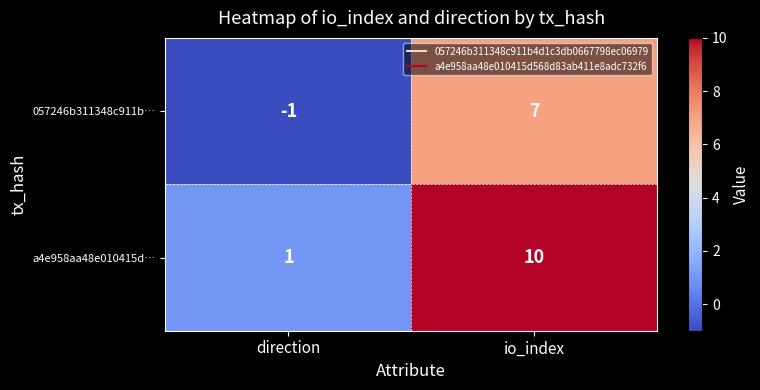

The value of a4e958aa48e010415d… at direction is 1. True or false?

True